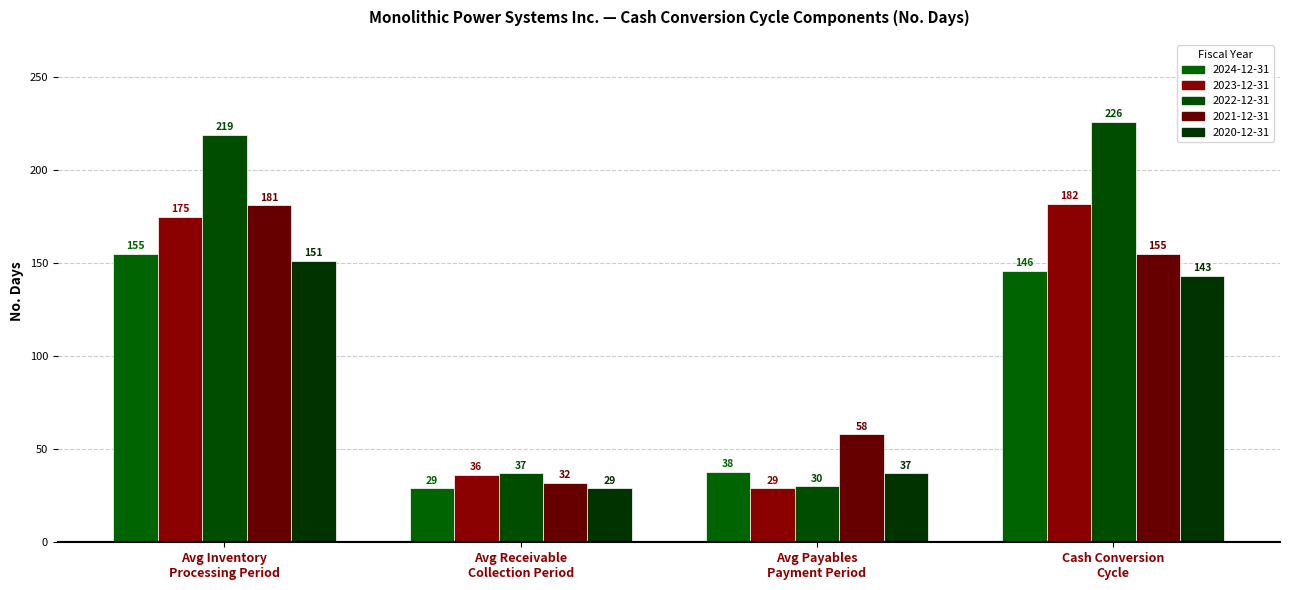

Reading right to left, what are all the values shown in this chart?

2024-12-31: 146	38	29	155
2023-12-31: 182	29	36	175
2022-12-31: 226	30	37	219
2021-12-31: 155	58	32	181
2020-12-31: 143	37	29	151